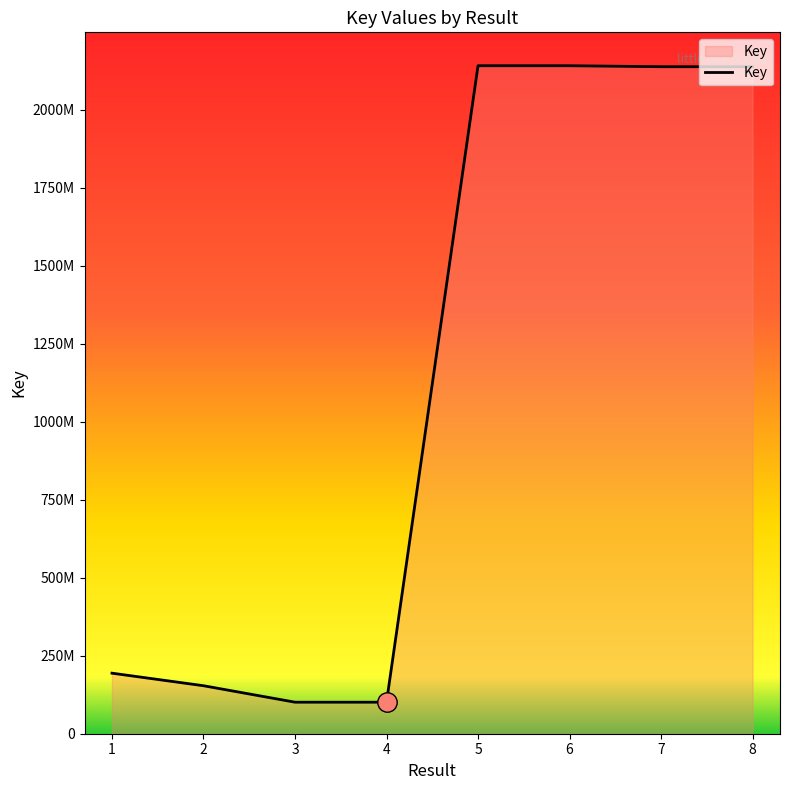

What is the sum of the values at 3 and 1?

295091540